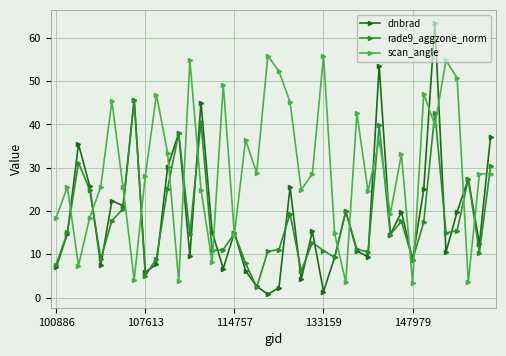

How many series are shown in this chart?

3